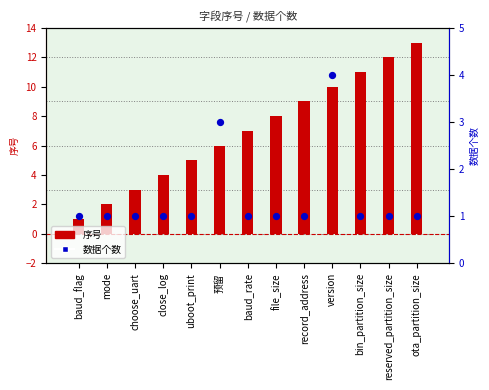

Is the value of 数据个数 at version greater than the value of 序号 at file_size?

No